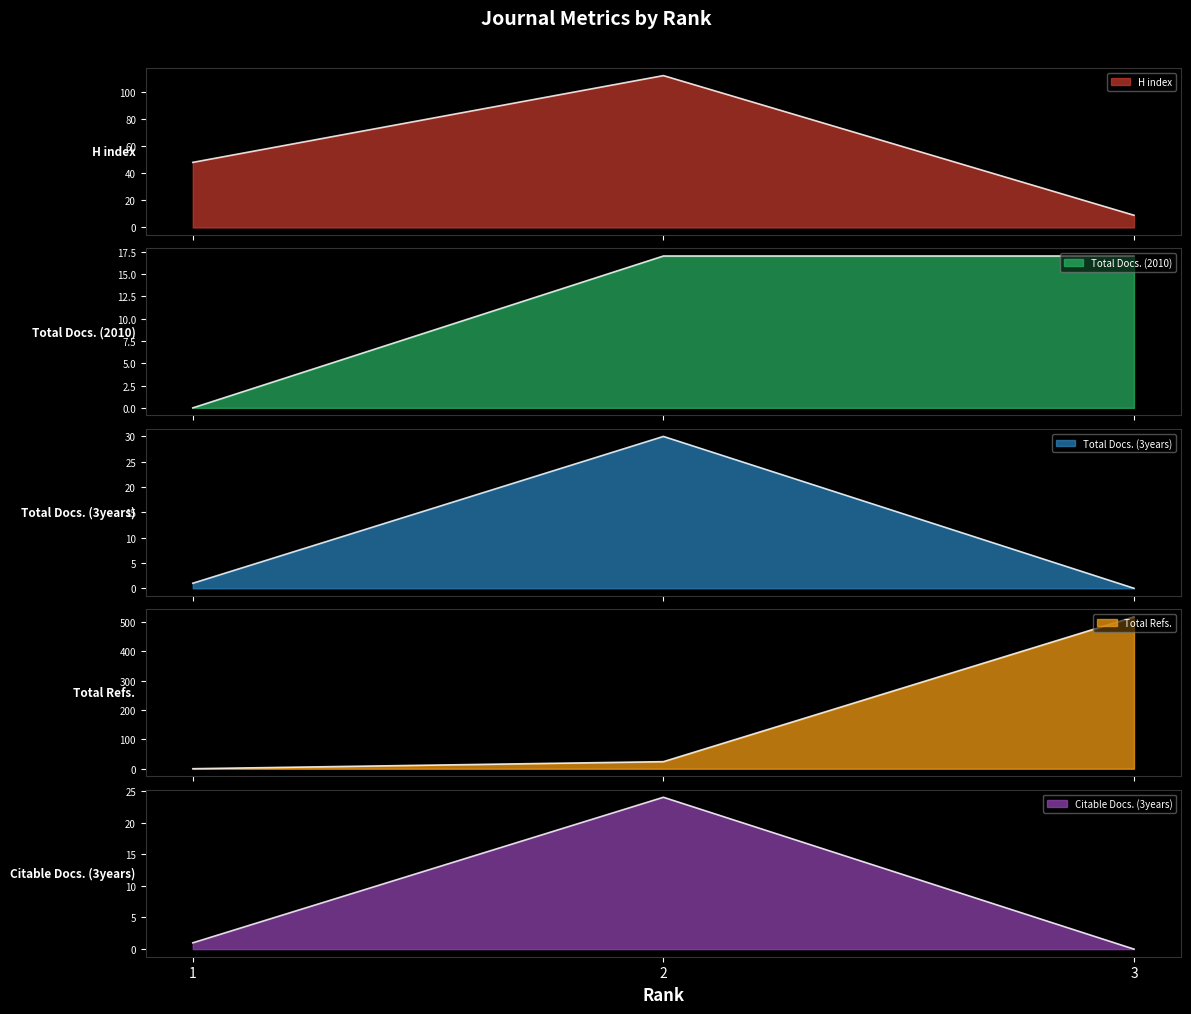

What is the average value of the Total Docs. (2010) series?

11